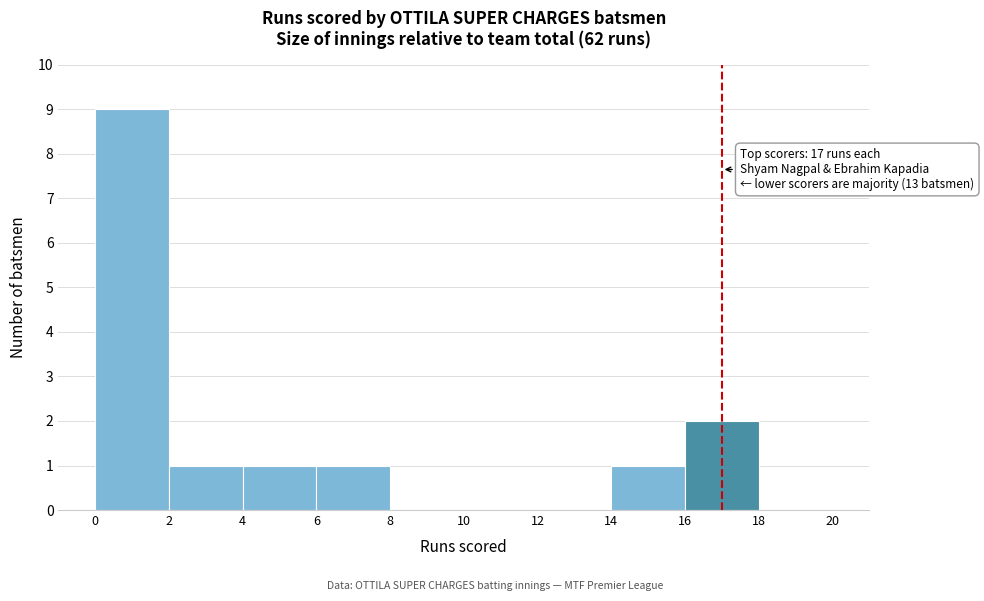

Which range on the x-axis has the tallest bar?

0 to 2